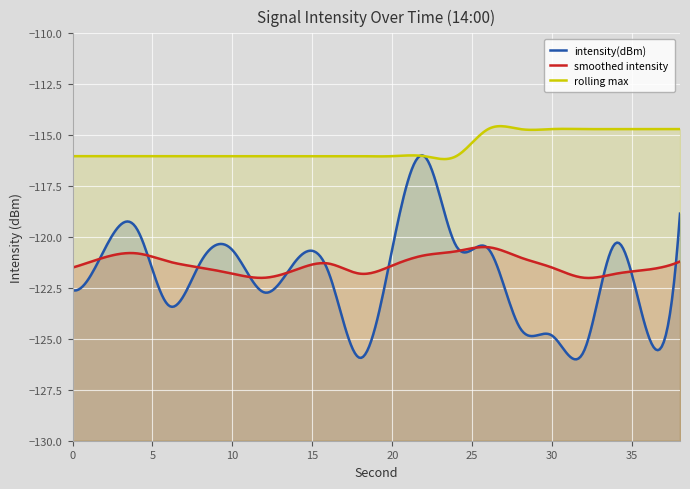

At which category does smoothed_intensity reach its first local peak?

4